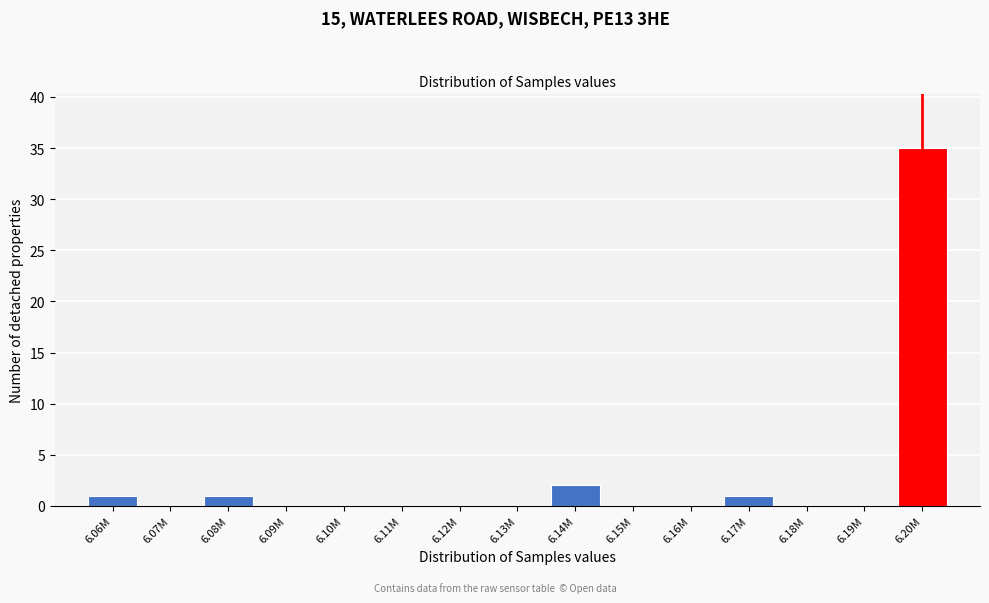

Reading right to left, what are all the values shown in this chart?

6.20M=35	6.19M=0	6.18M=0	6.17M=1	6.16M=0	6.15M=0	6.14M=2	6.13M=0	6.12M=0	6.11M=0	6.10M=0	6.09M=0	6.08M=1	6.07M=0	6.06M=1